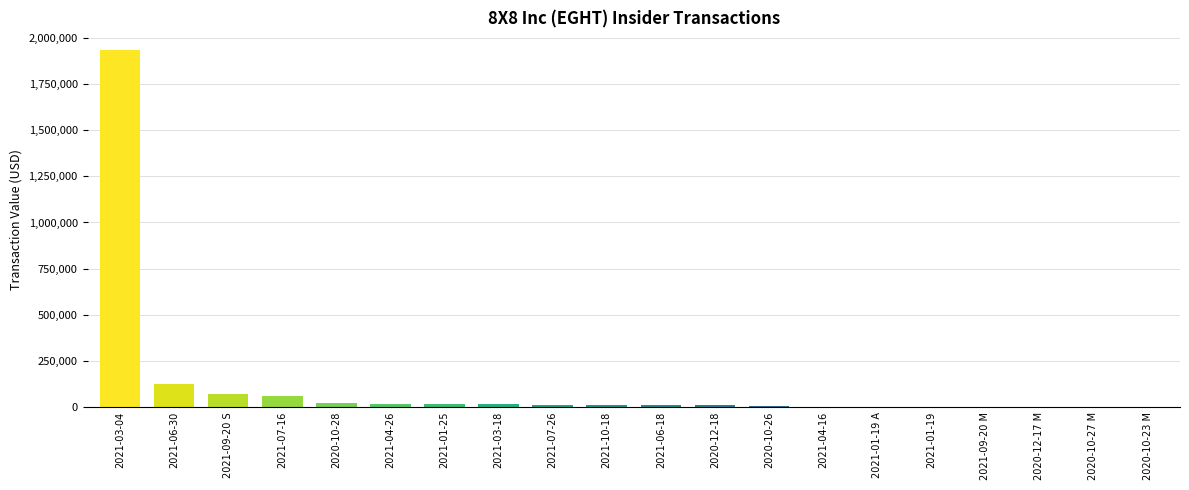

Where does the data first go above 13380?

2021-03-04